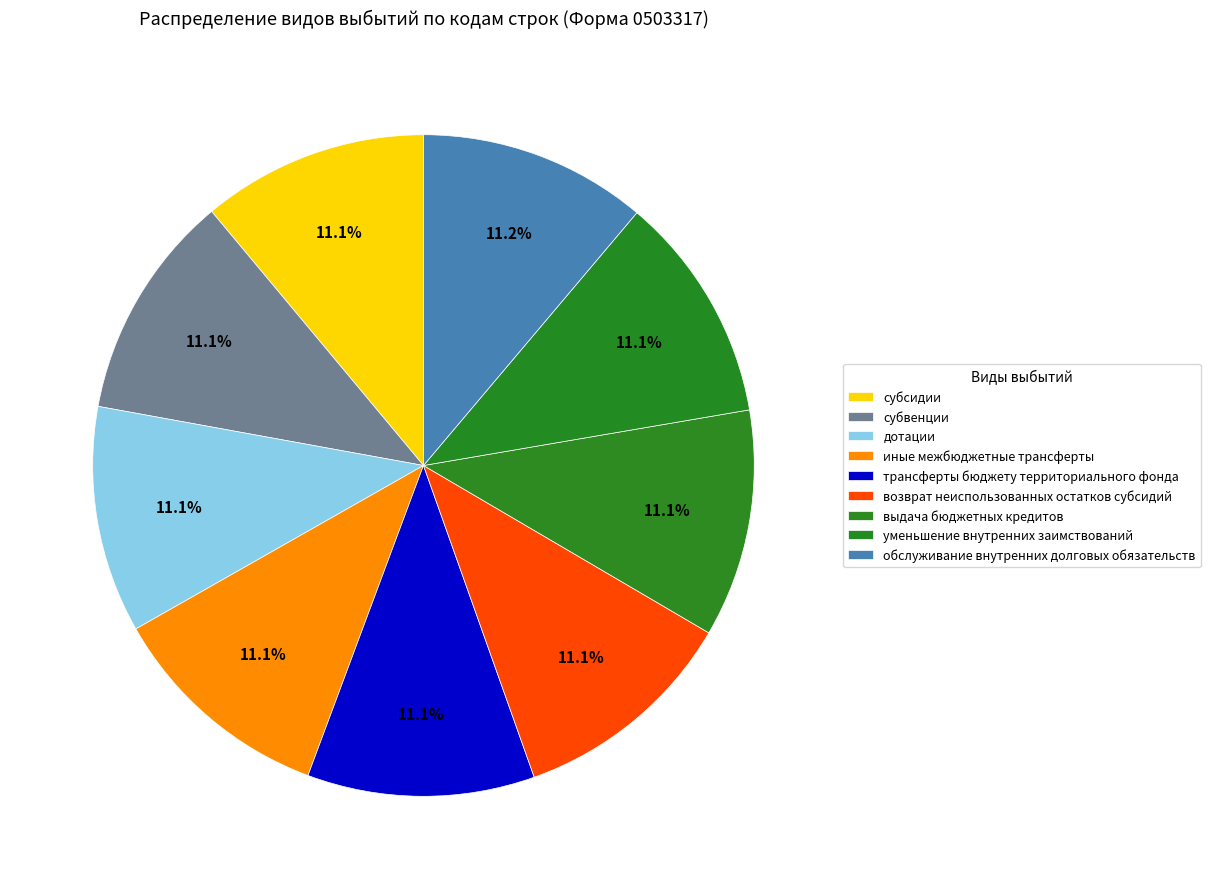

Count the number of slices in the pie.

9